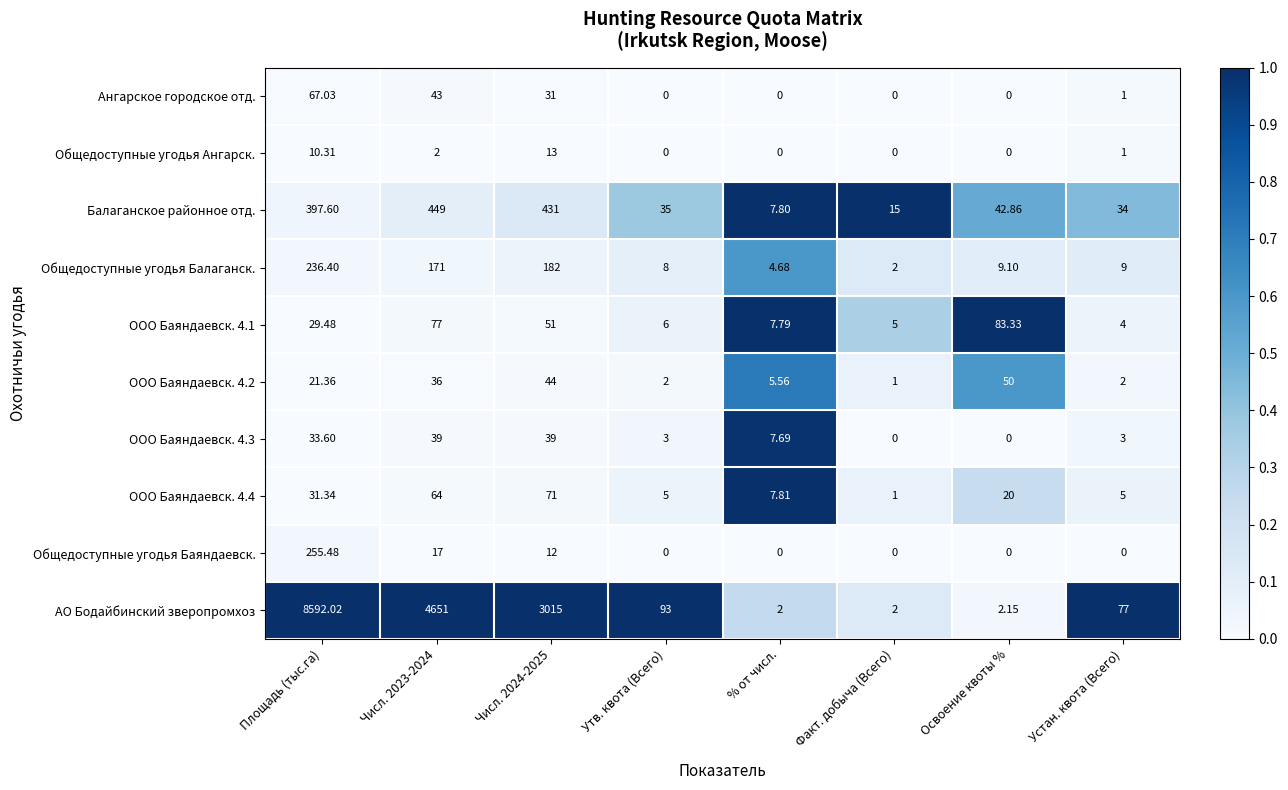

Which series has the widest spread of values?

АО Бодайбинский зверопромхоз